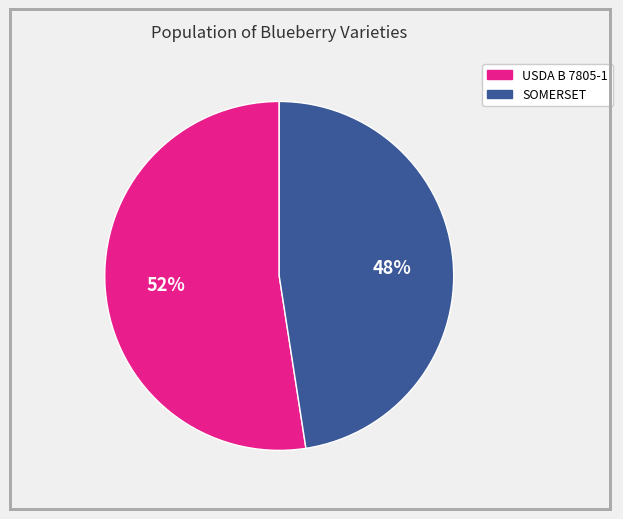

Which has a higher value, SOMERSET or USDA B 7805-1?

USDA B 7805-1